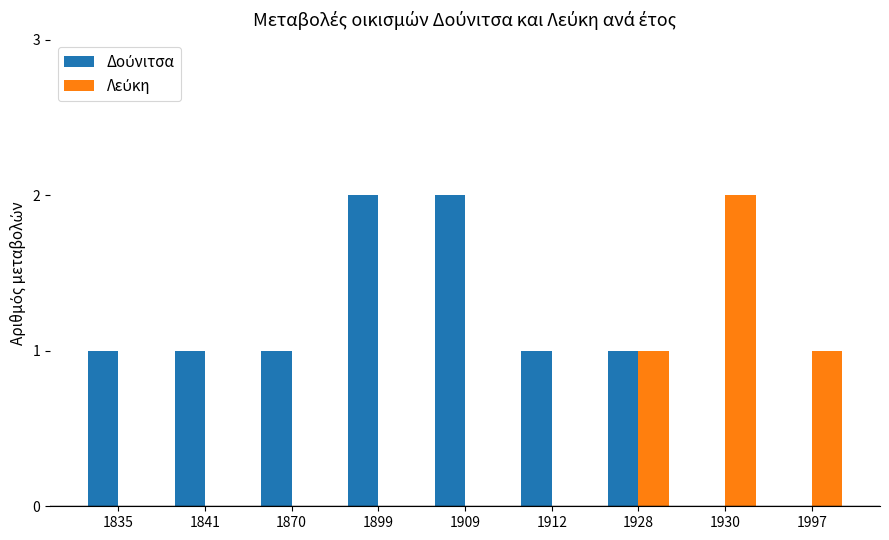

How many groups of bars are there?

9